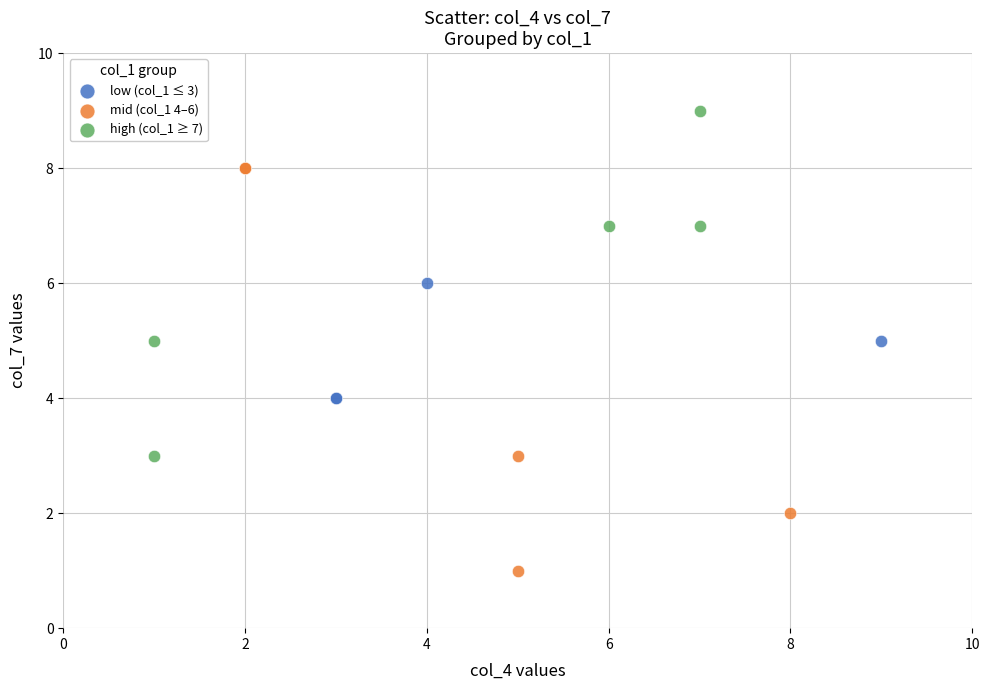

Which series has the widest spread of Y values?

mid (col_1 4–6)